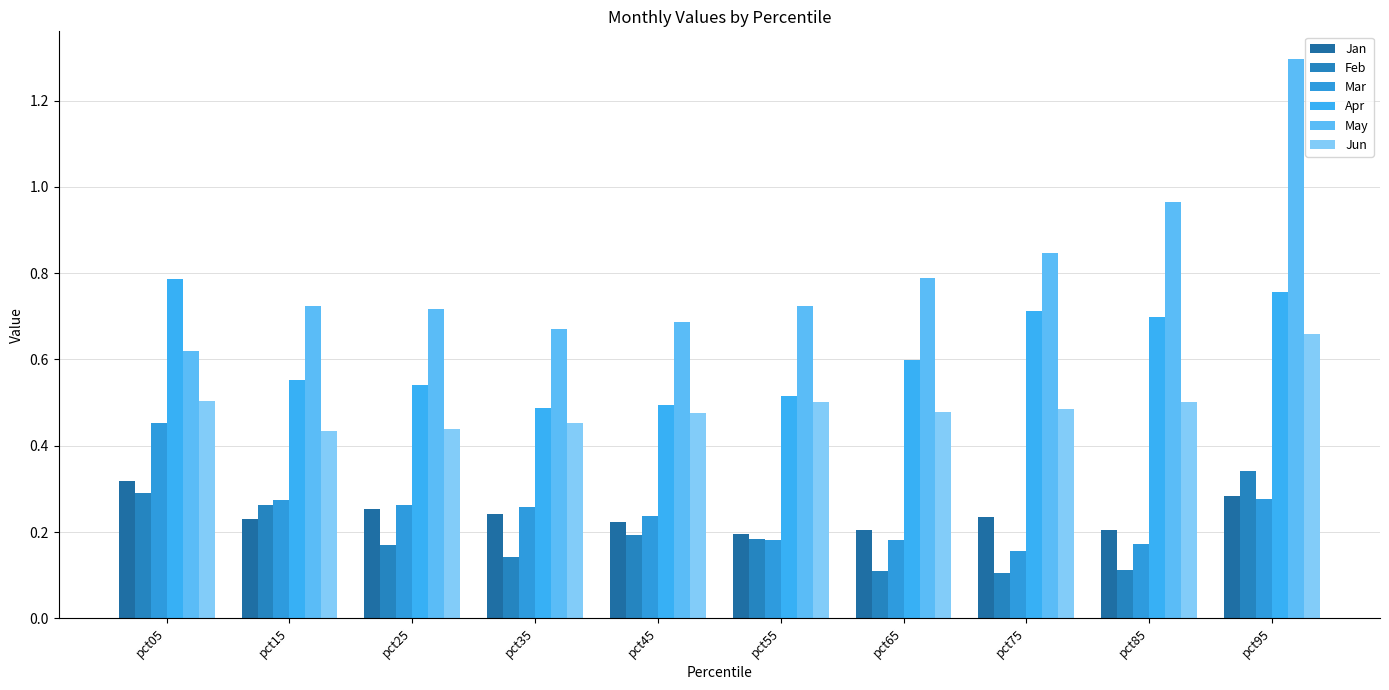

Rank the series at pct25 from highest to lowest value.

May, Apr, Jun, Mar, Jan, Feb